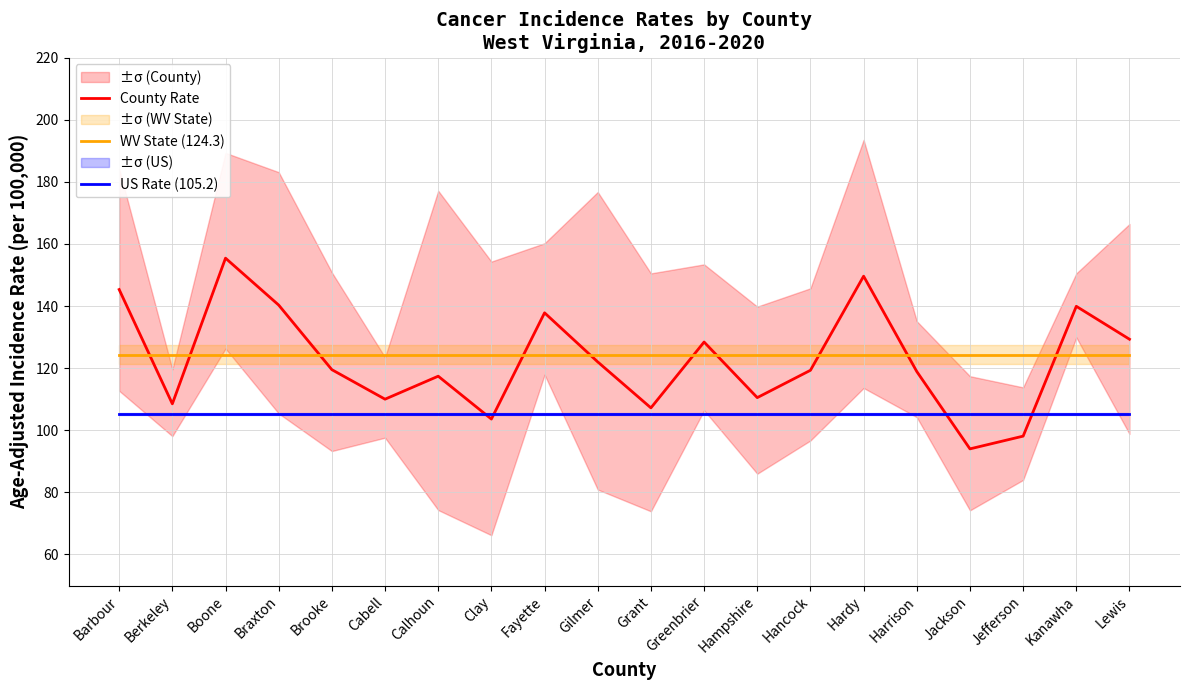

At which label does County Rate first exceed 119?

Barbour